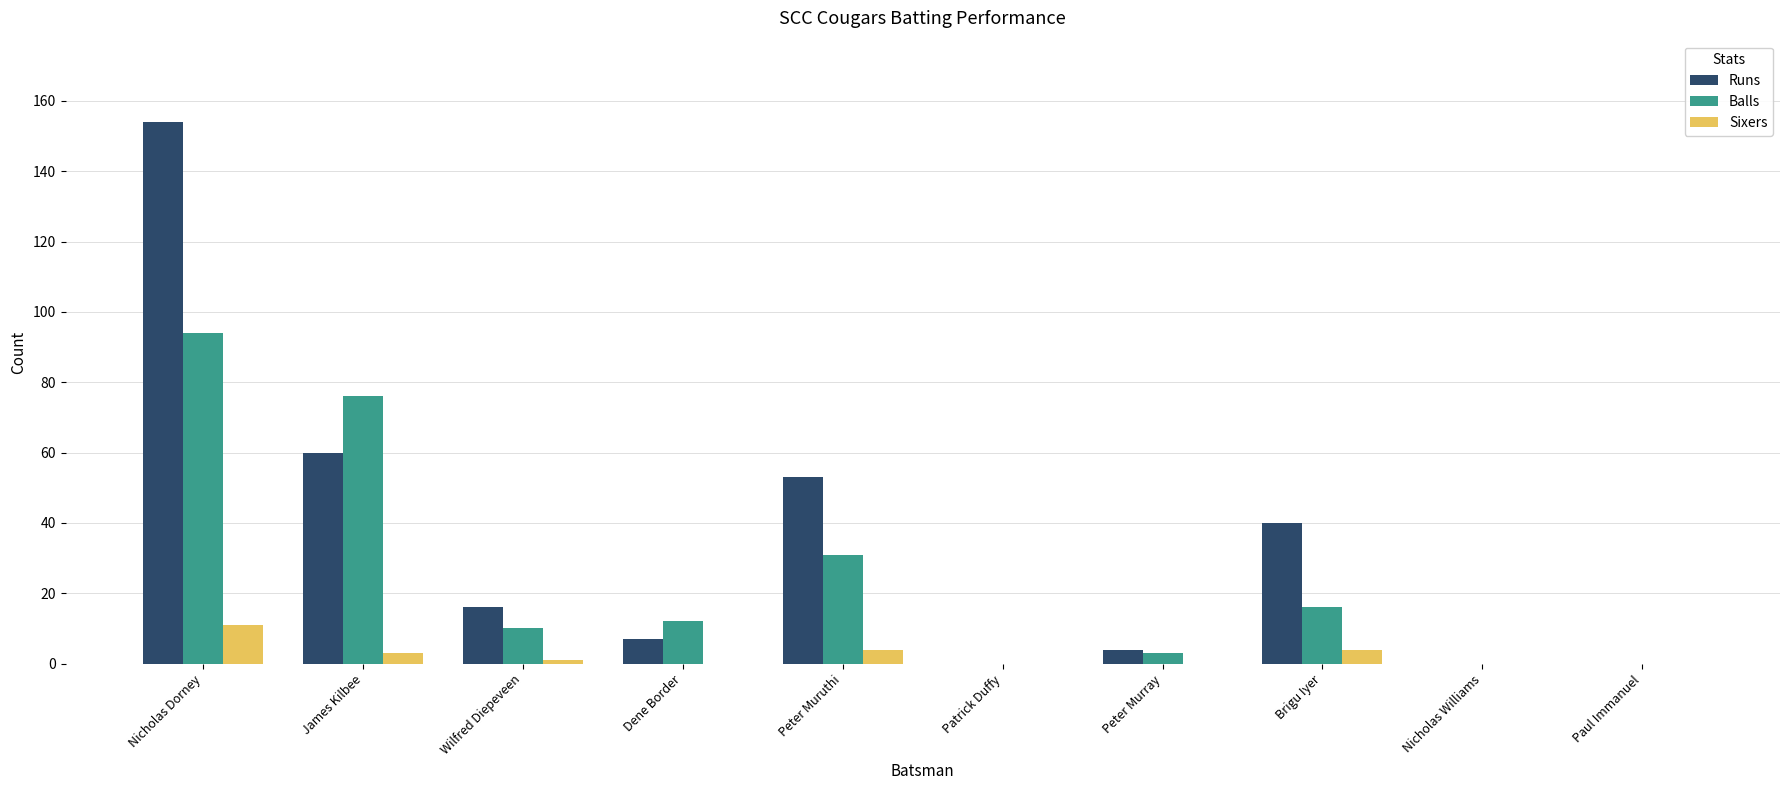

Which category has the highest value in the Runs series?

Nicholas Dorney